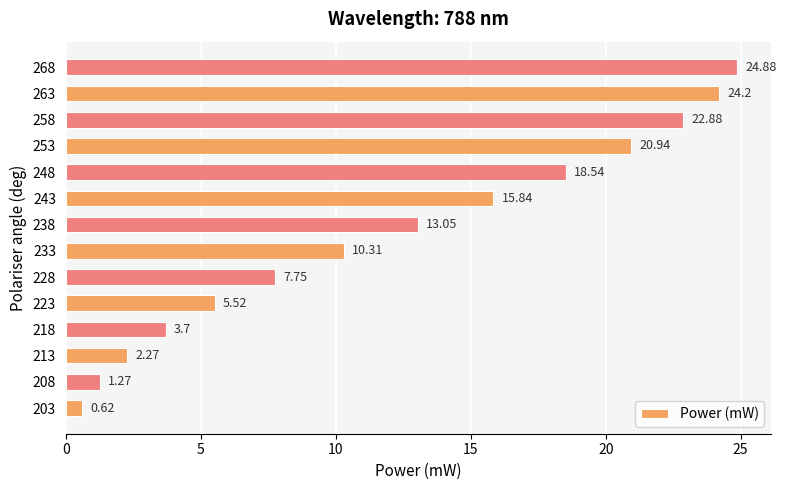

How many bars are there in total?

14